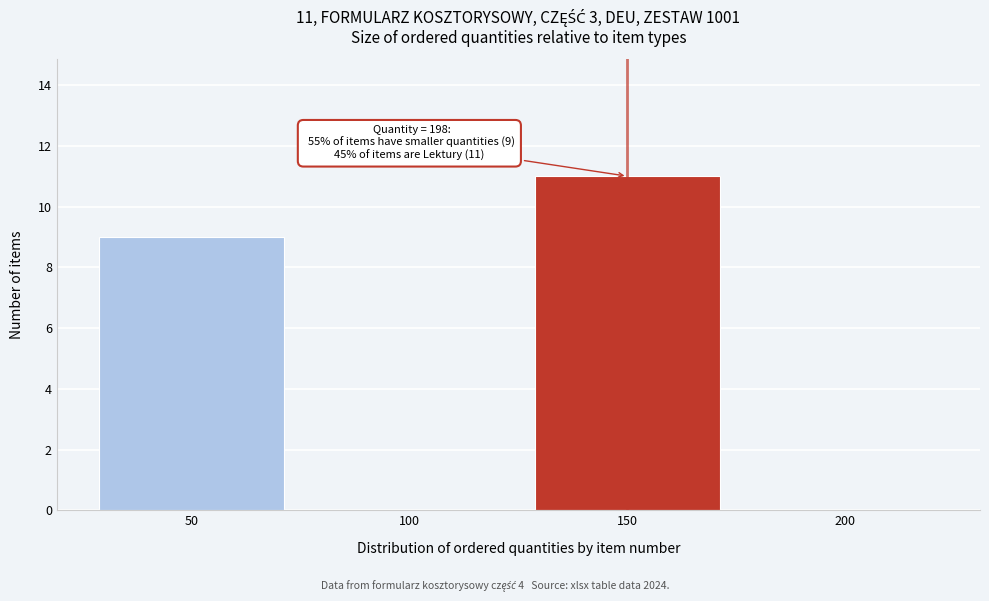

Reading left to right, transcribe all the data shown in this chart.

50=9	100=0	150=11	200=0